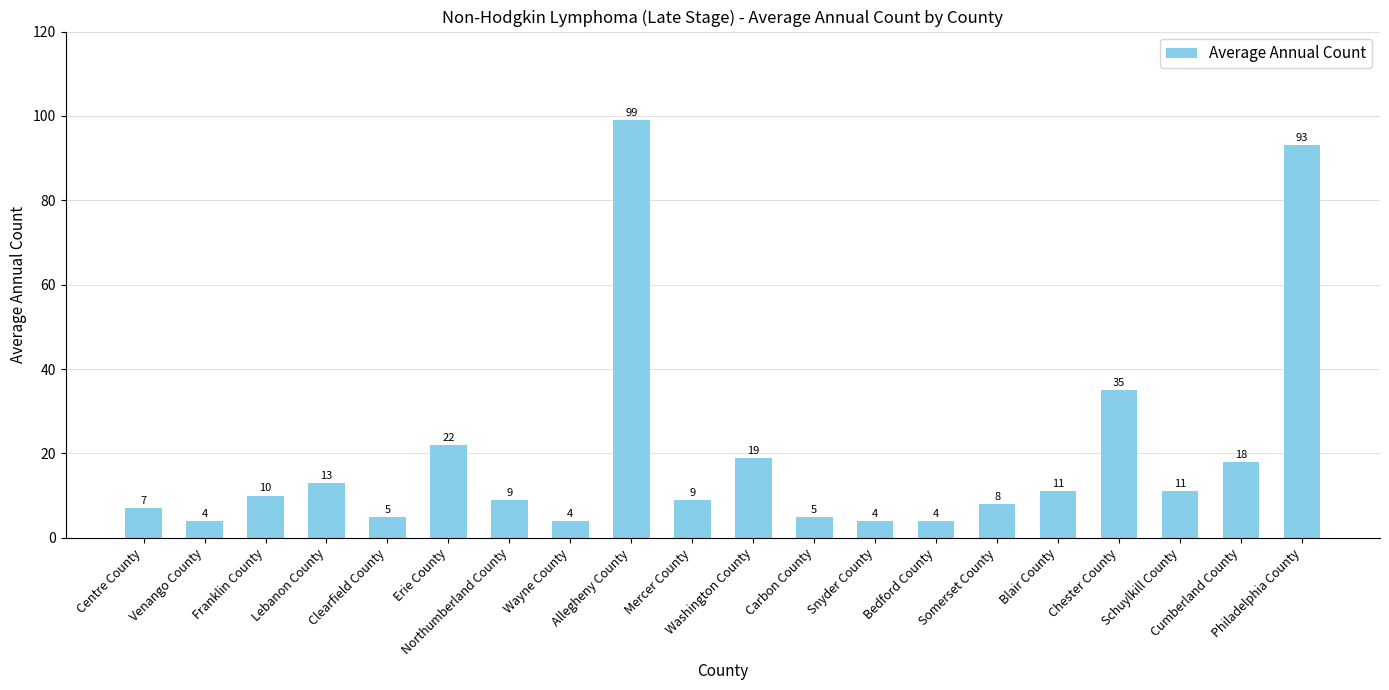

Read the value at Snyder County.

4